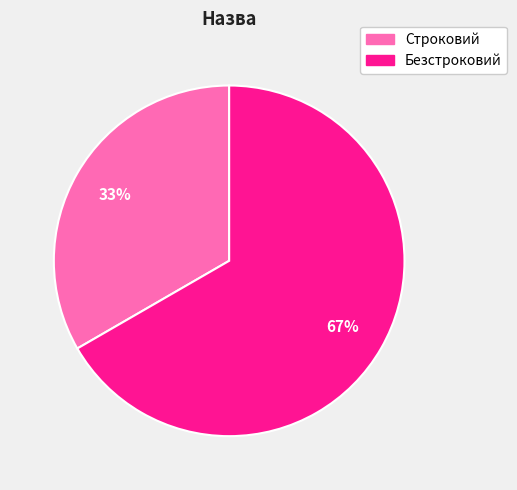

What is the smallest slice in the pie chart?

Строковий